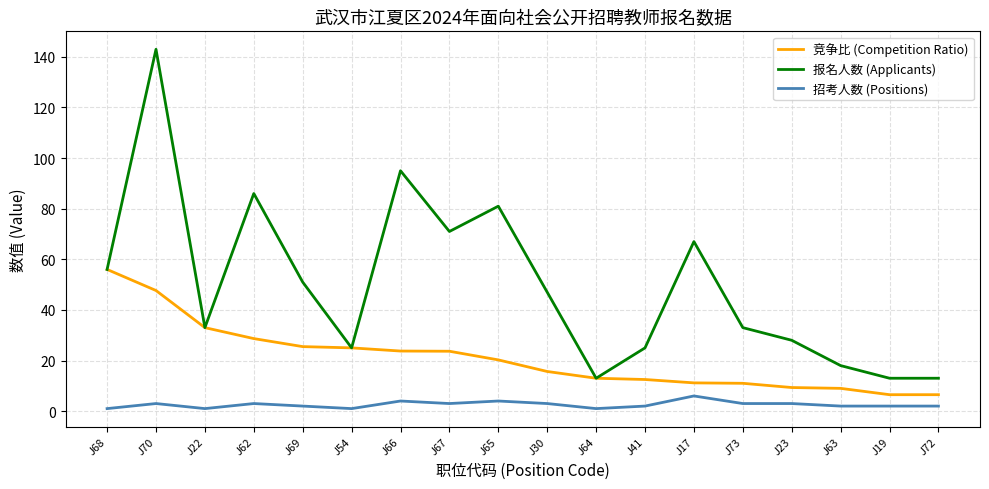

True or false: 招考人数 (Positions) and 竞争比 (Competition Ratio) cross at least once.

False